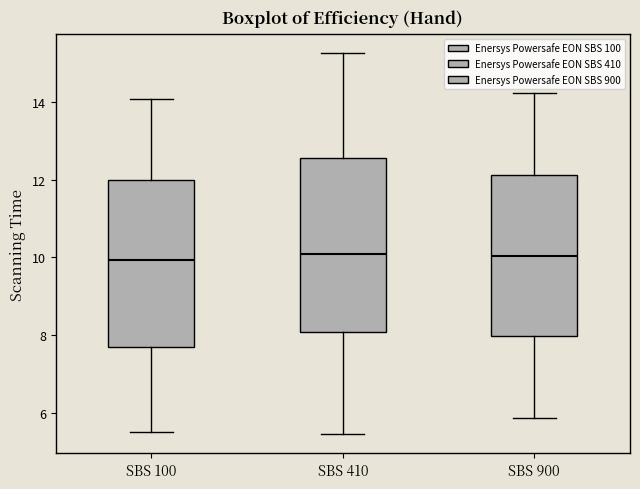

Where does the upper whisker of the box for SBS 410 end on the y-axis? The values are not printed on the chart, so give them approximately, as read against the axis.

15.2